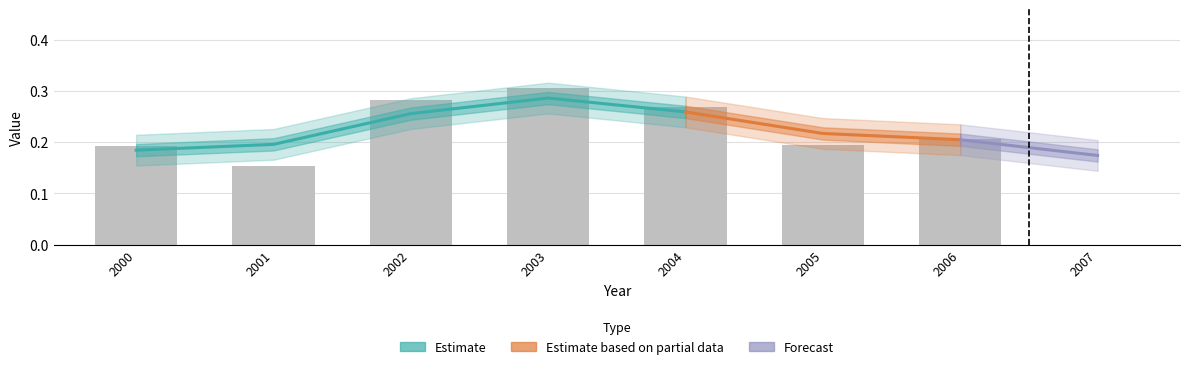

Reading left to right, transcribe all the data shown in this chart.

0.2	0.2	0.3	0.3	0.3	0.2	0.2